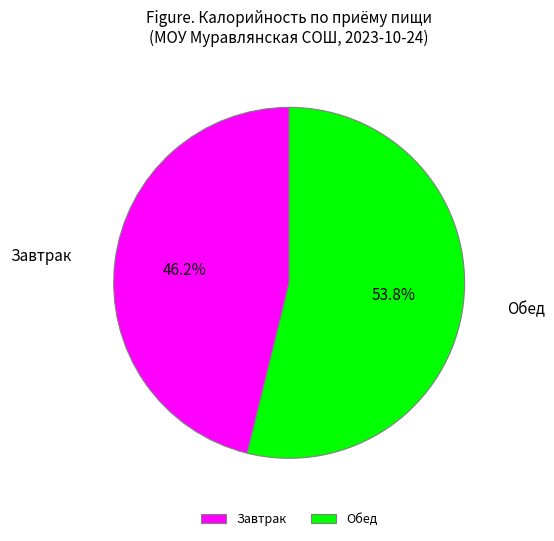

To the nearest percent, what is the average slice percentage?

50%